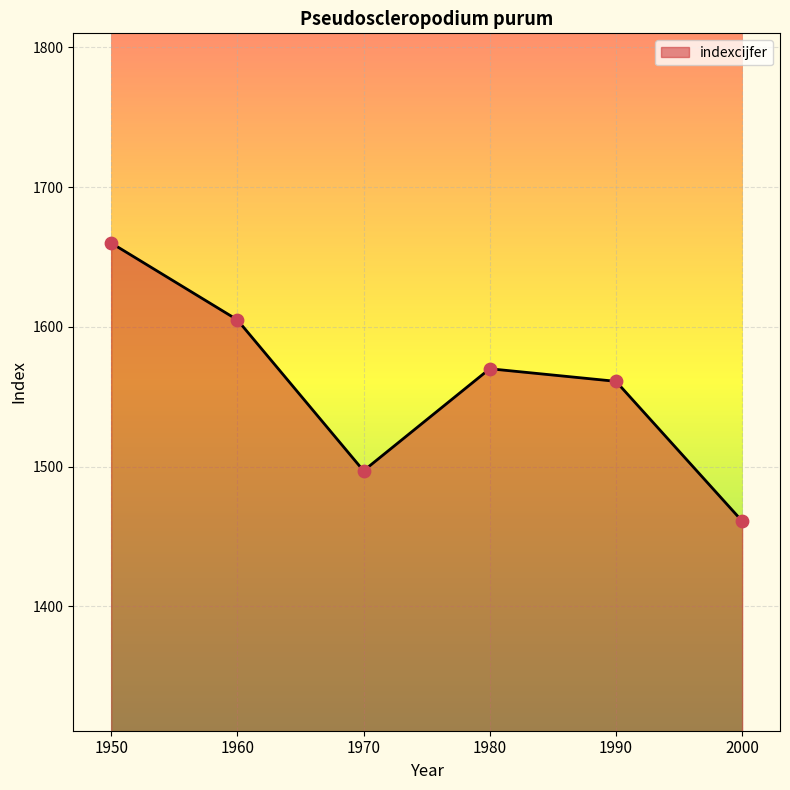

What is the ratio of the value at 1960 to the value at 1990?

1.0